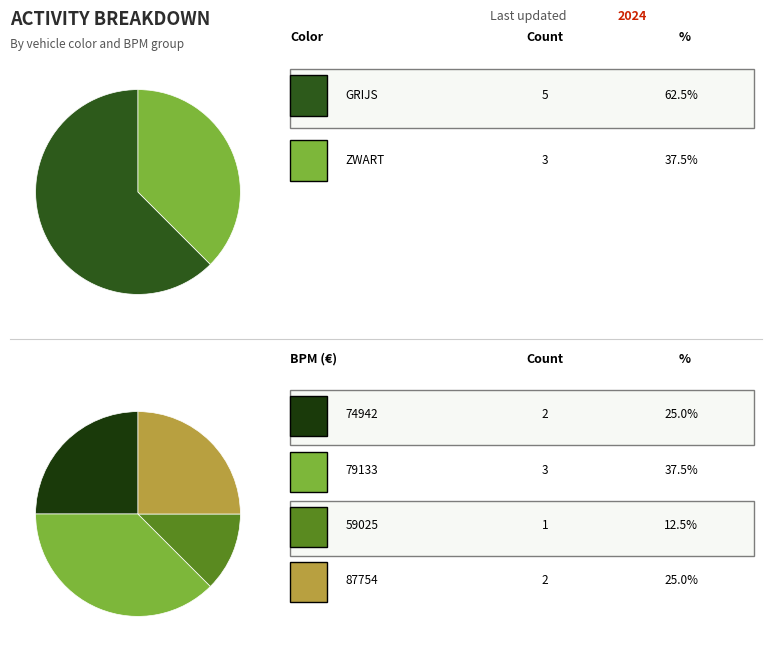

Does any single category account for the majority?

No